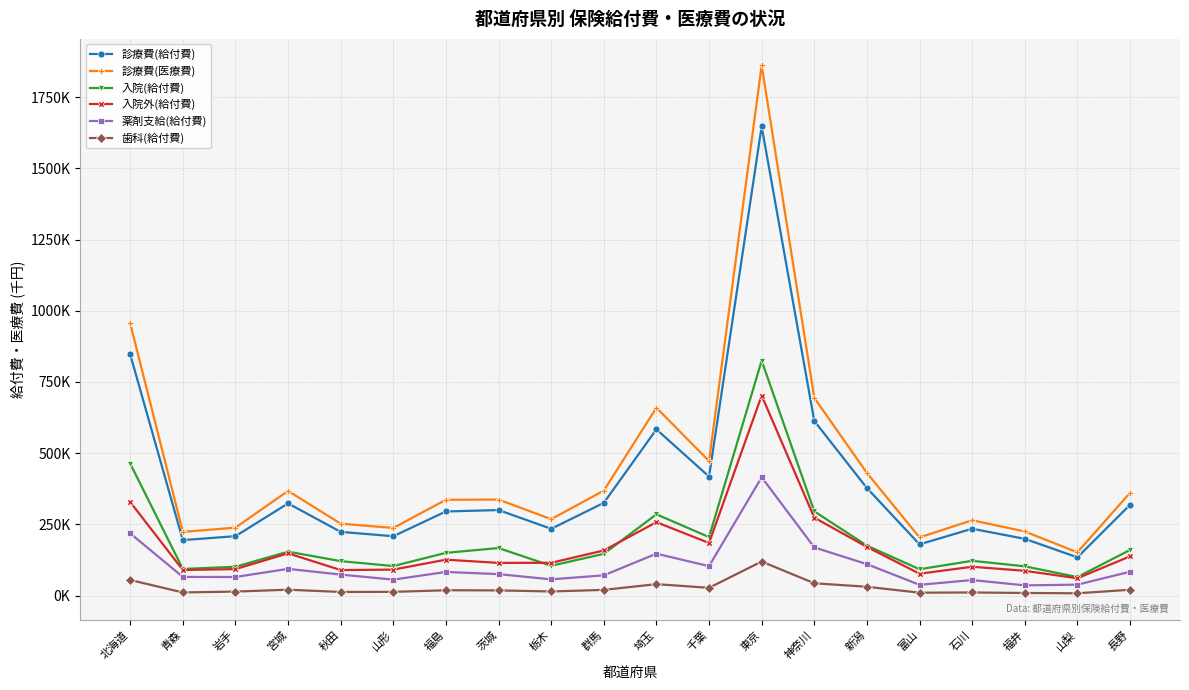

What are all the series names shown in the legend?

診療費(給付費), 診療費(医療費), 入院(給付費), 入院外(給付費), 薬剤支給(給付費), 歯科(給付費)